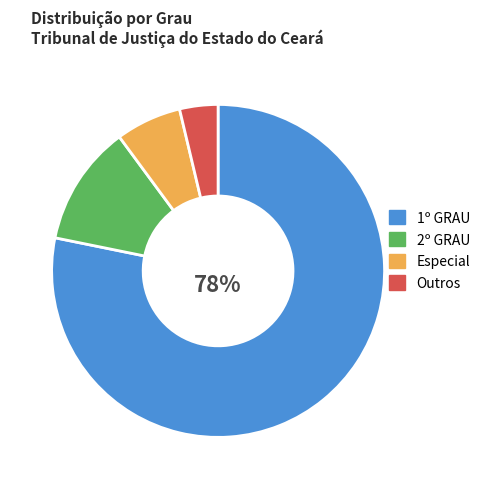

Is there a majority slice in this chart?

Yes